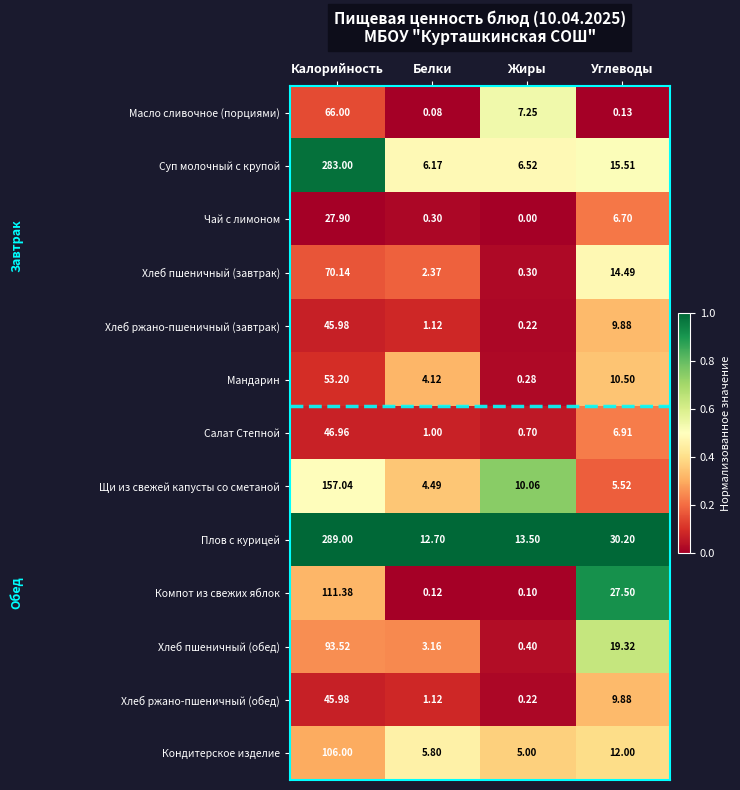

Count the number of categories in the chart.

4